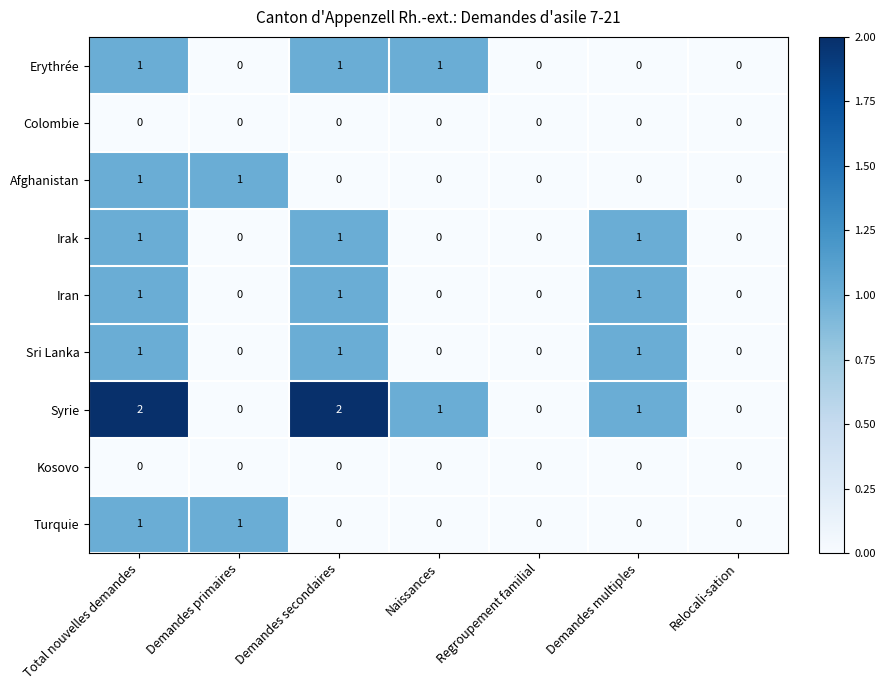

Count the Afghanistan values in the range 0 to 1.

7